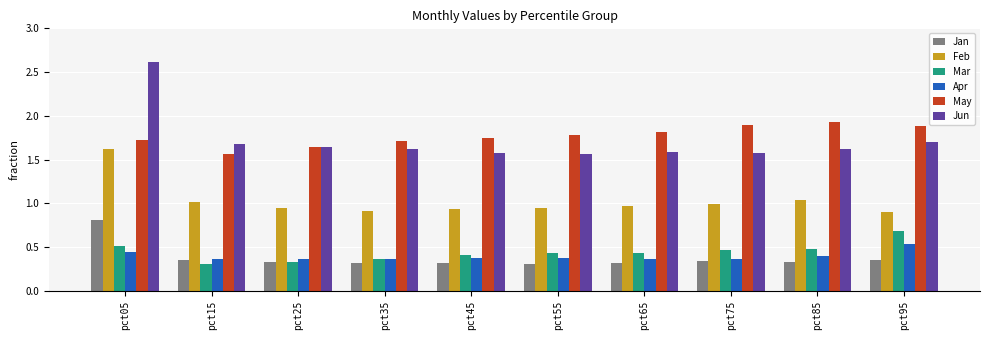

What is the total value across all series at pct75?

5.6